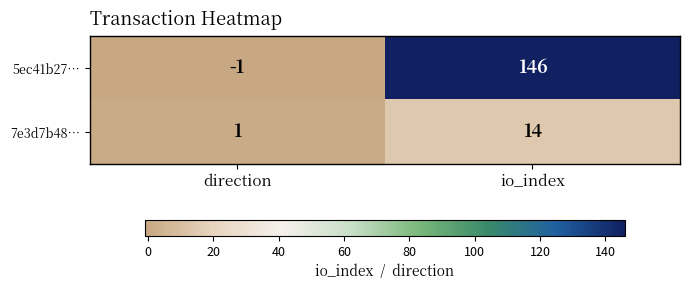

Which series has the widest spread of values?

5ec41b27…